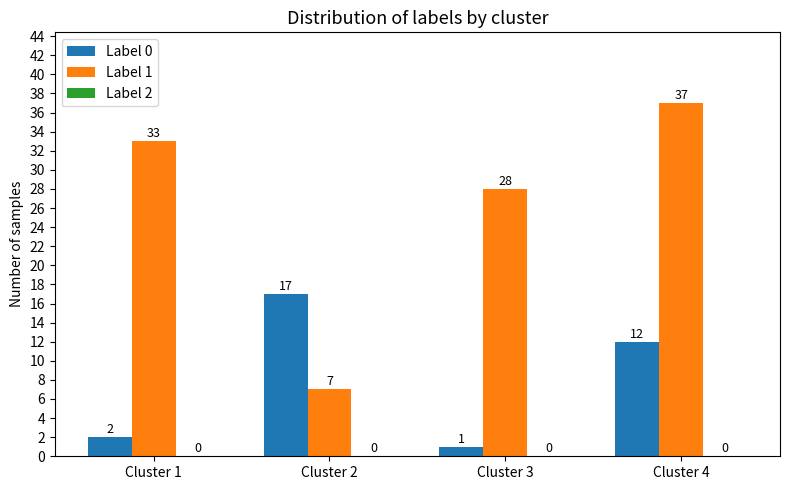

Rank the series by their maximum value, from highest to lowest.

Label 1, Label 0